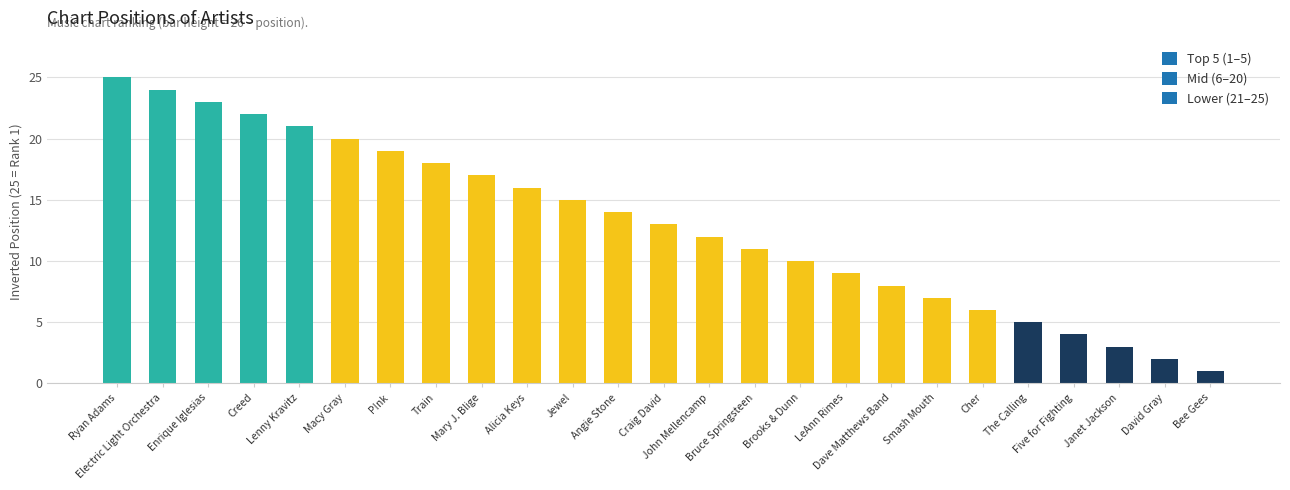

What is the difference between the maximum and minimum values?

24